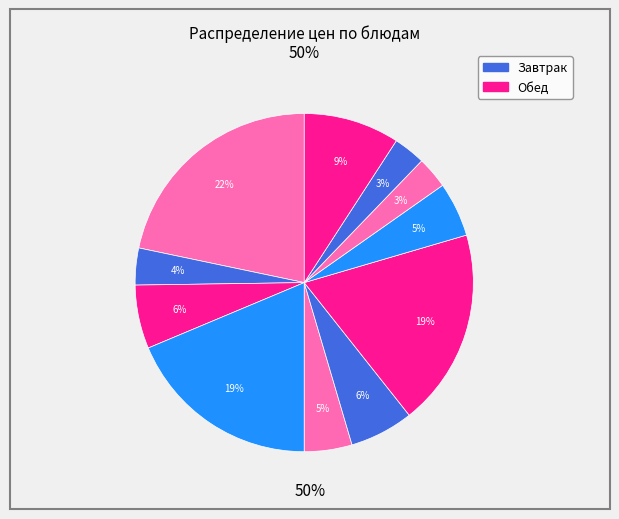

Is there any slice that represents more than half of the pie?

No